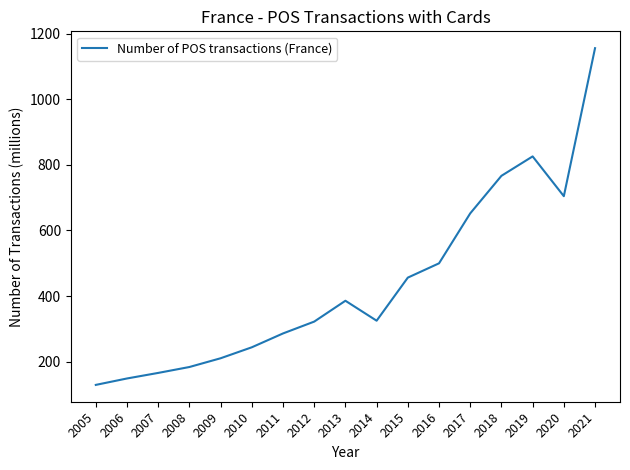

How many lines are shown in the chart?

1